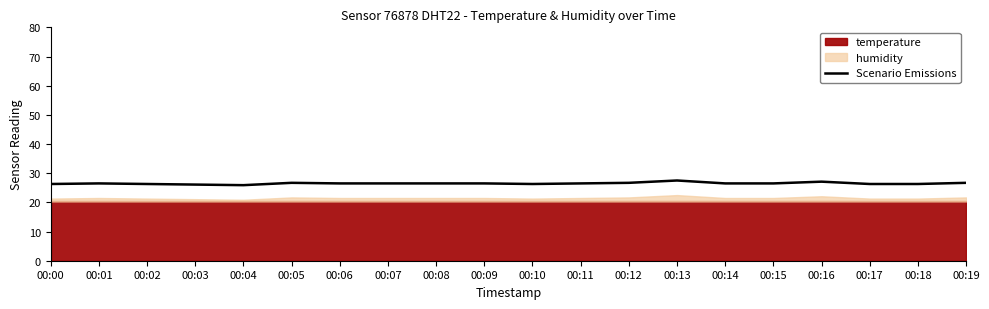

What is the sum of all values?

530.2